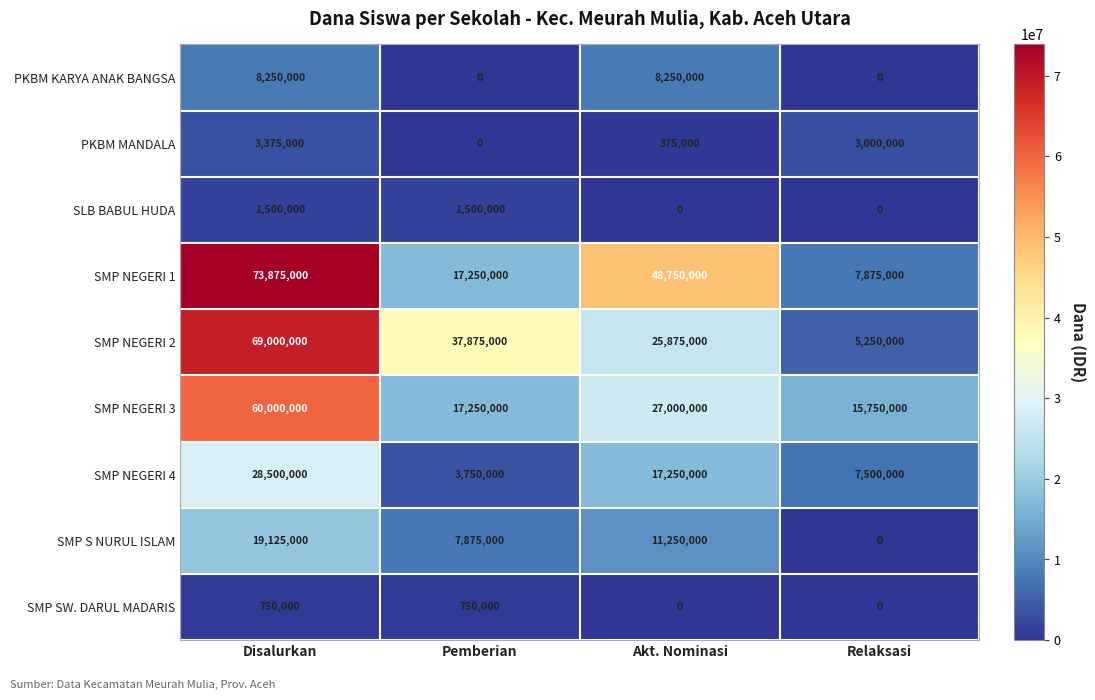

At which category does the chart reach its peak across all series?

Disalurkan